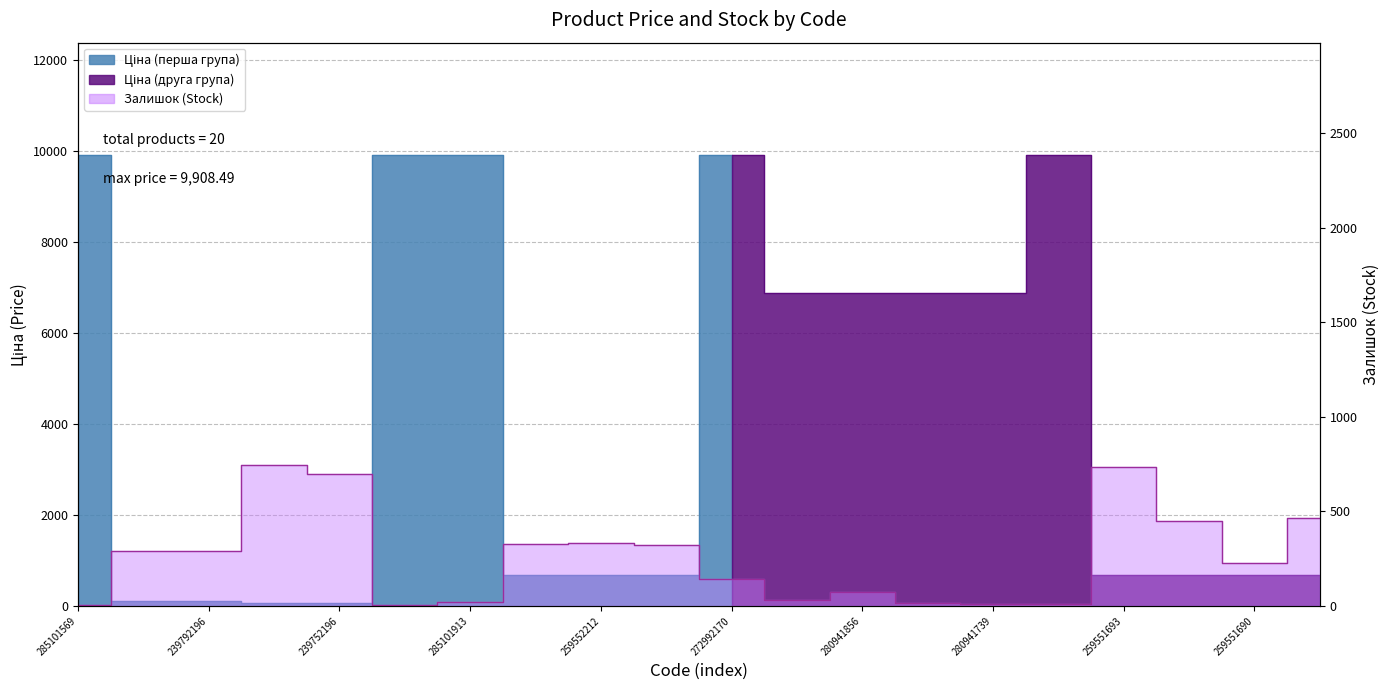

How many interior local valleys (lower than both neighbors) does the data have?

3